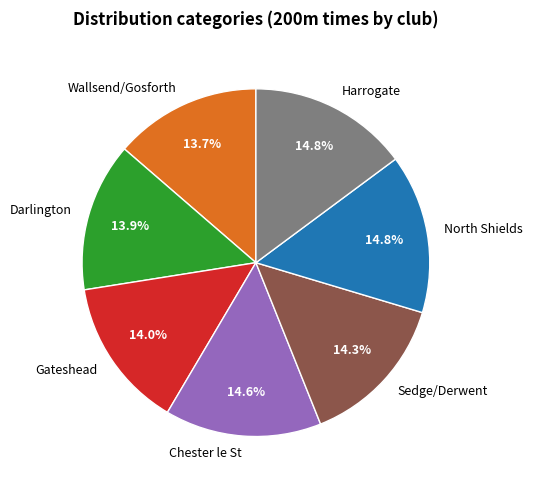

What percentage is the Harrogate slice, to the nearest percent?

15%